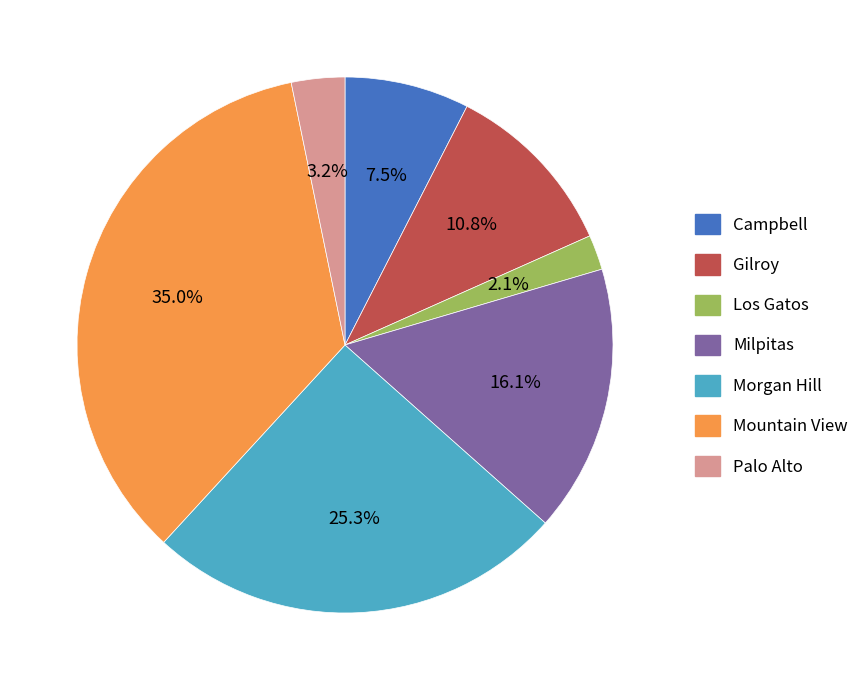

Which slice is the largest?

Mountain View